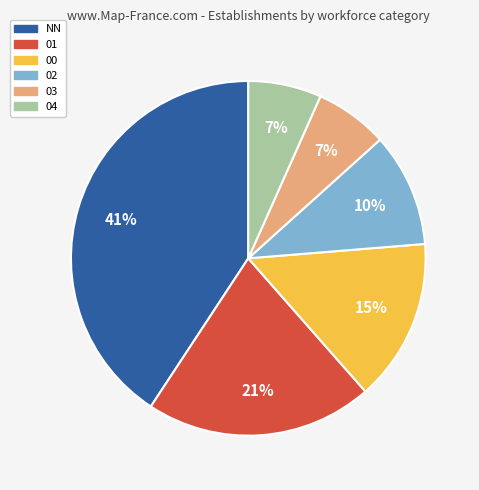

Between 01 and NN, which is larger?

NN